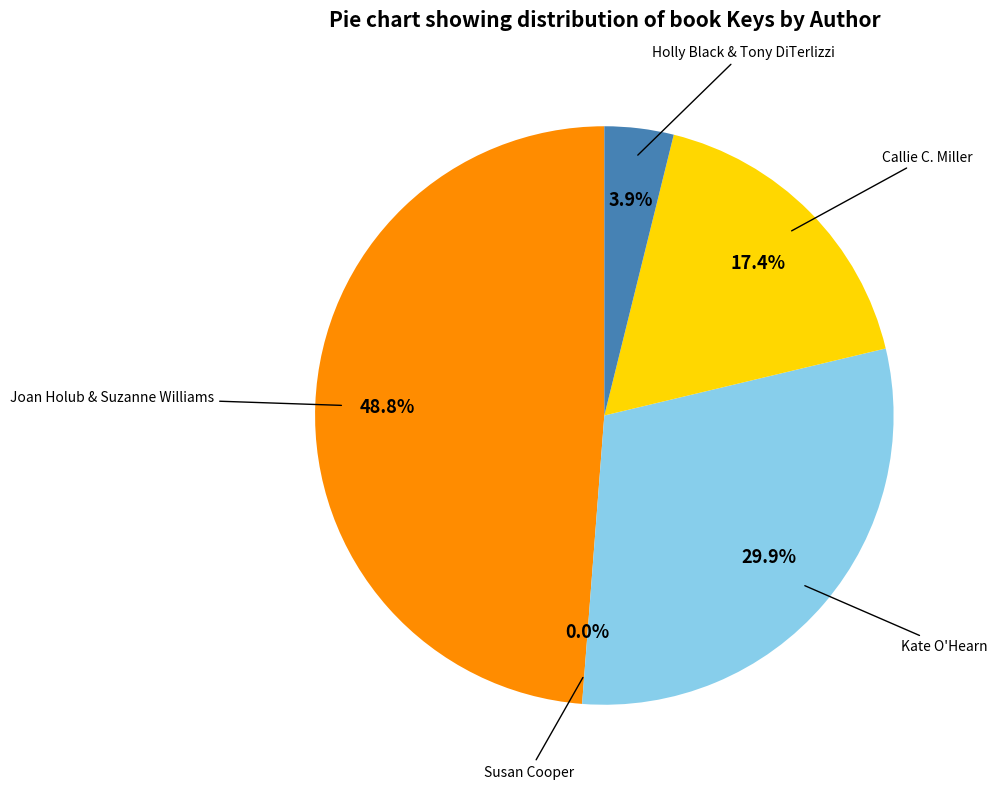

Is there a majority slice in this chart?

No